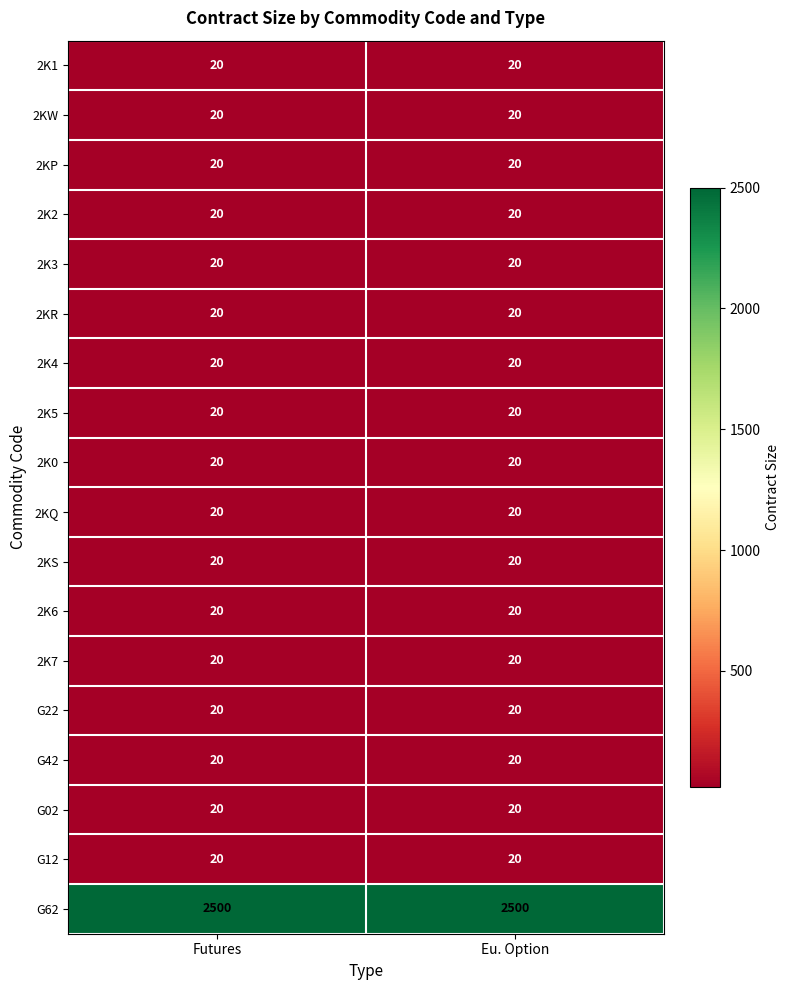

How many categories are shown in the chart?

2